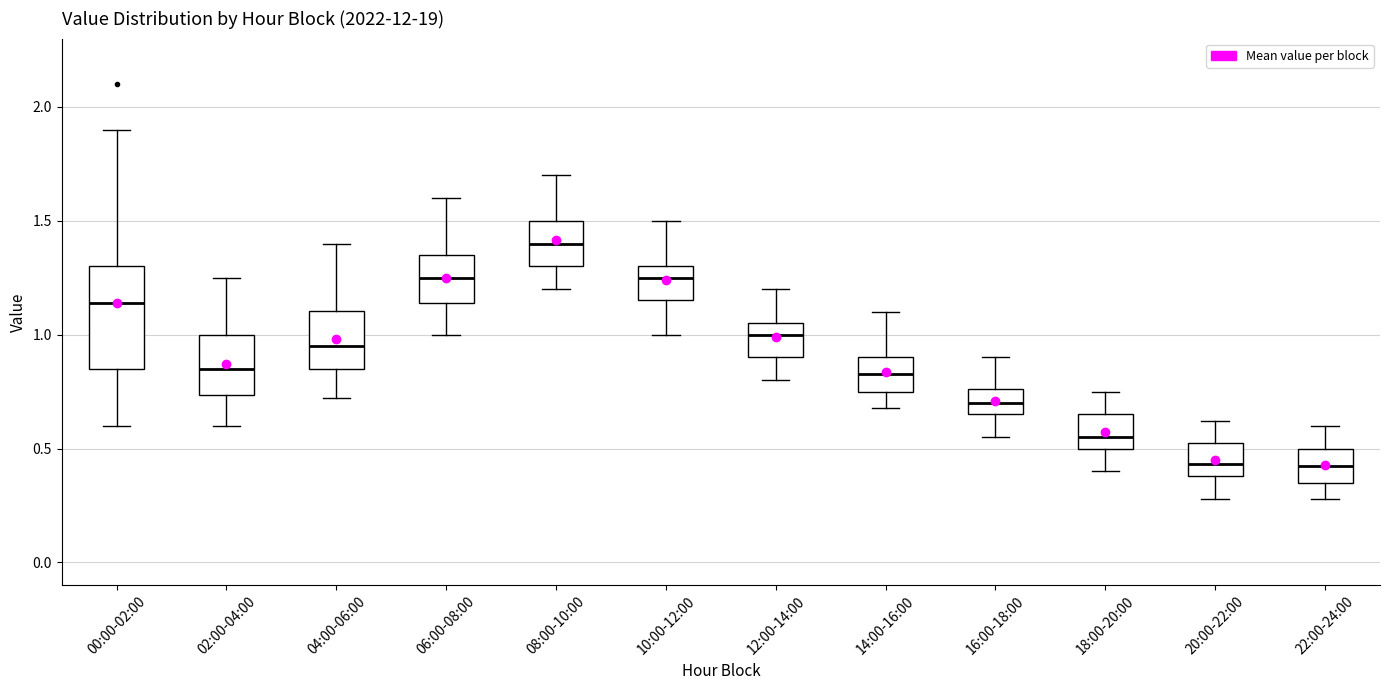

Where does the lower whisker of the box for 10:00-12:00 end on the y-axis? The values are not printed on the chart, so give them approximately, as read against the axis.

1.00